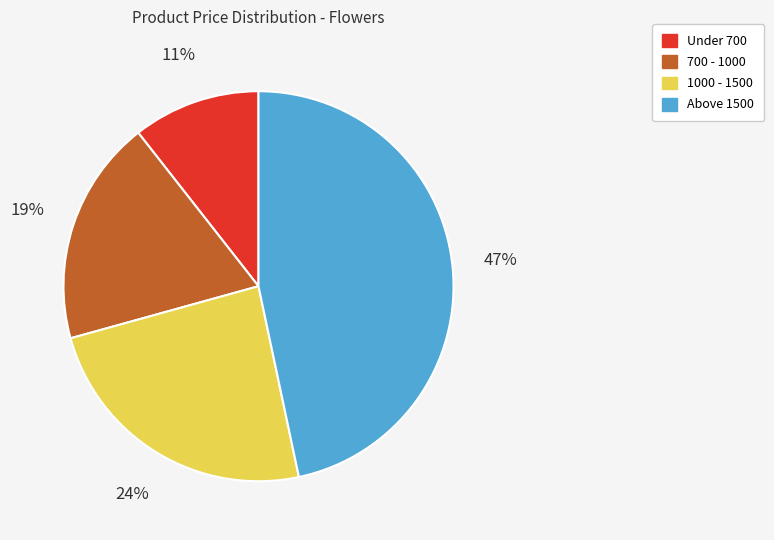

To the nearest percent, what is the average slice percentage?

25%